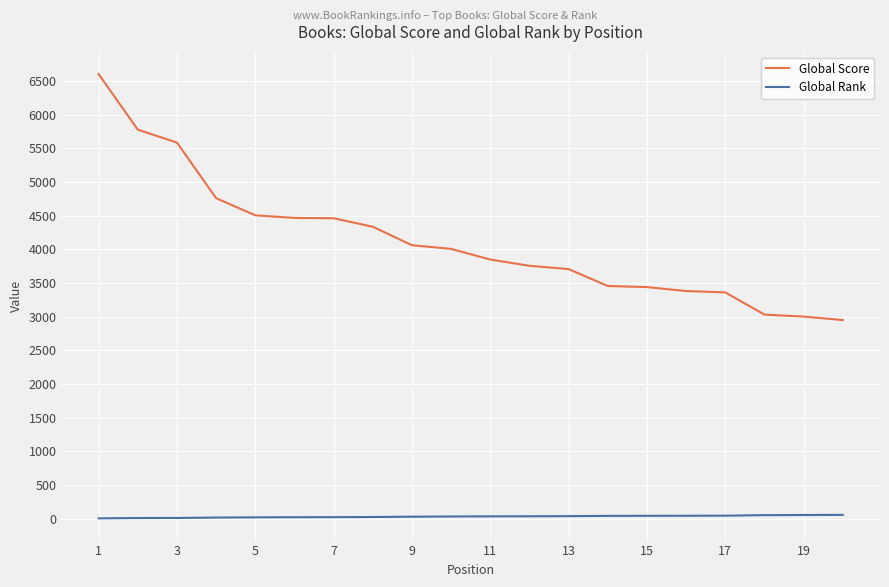

Which series has the largest total across all categories?

Global Score